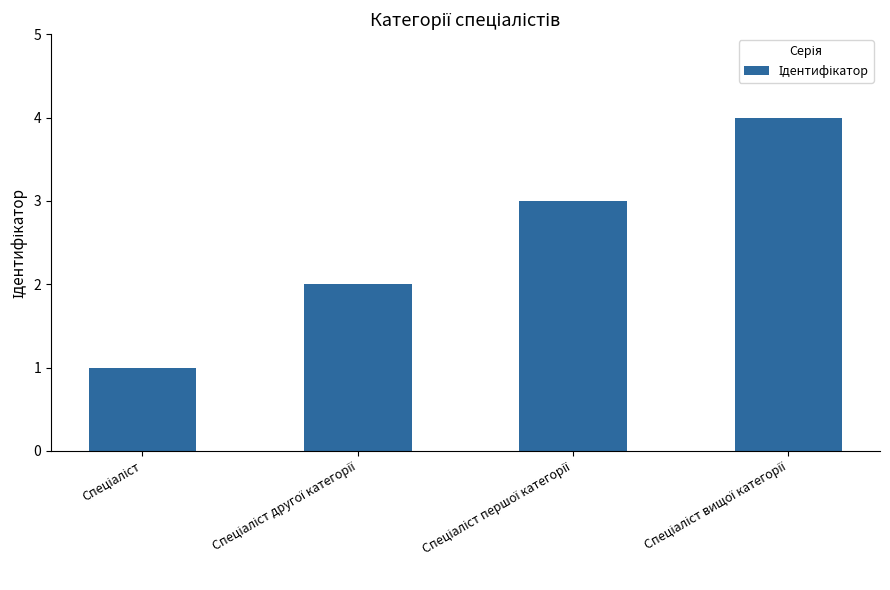

What is the maximum value shown in the chart?

4